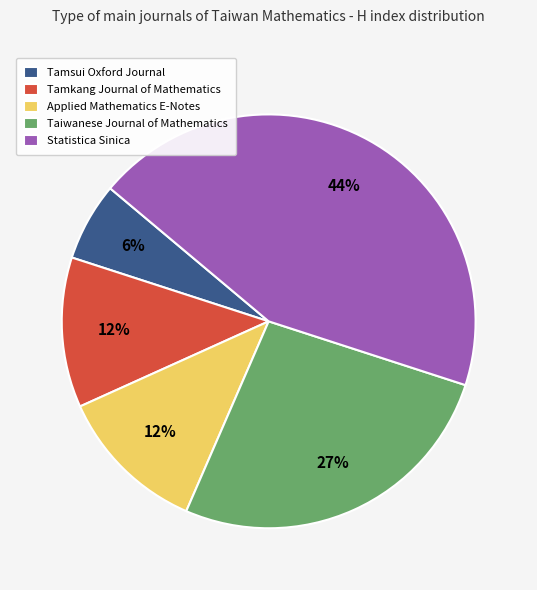

Count the number of slices in the pie.

5